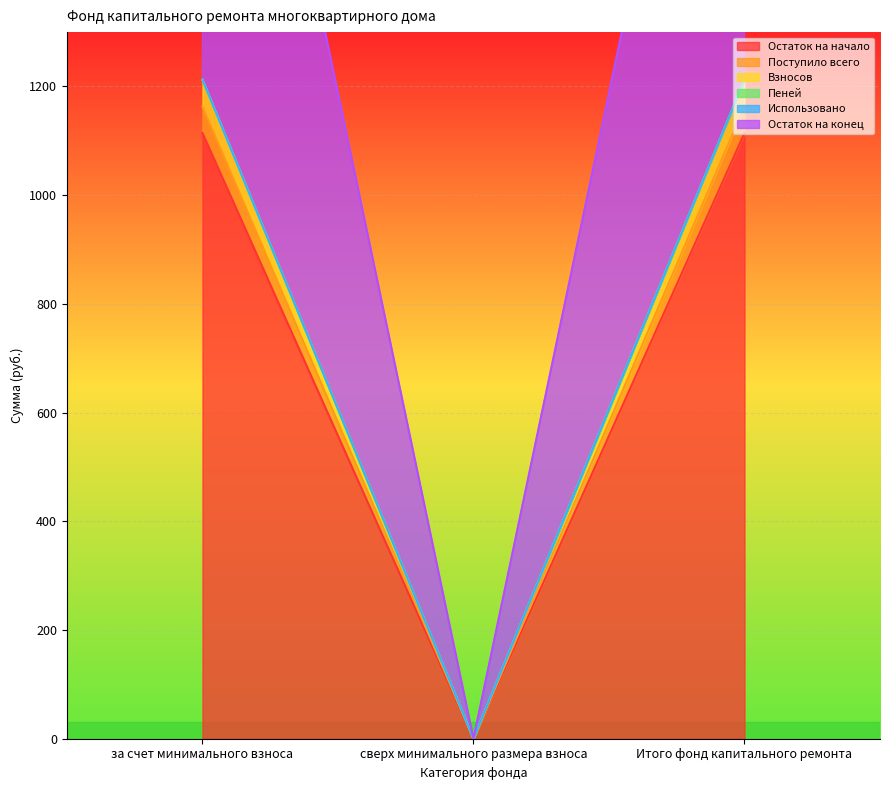

Does the chart display data point markers on the line(s)?

No